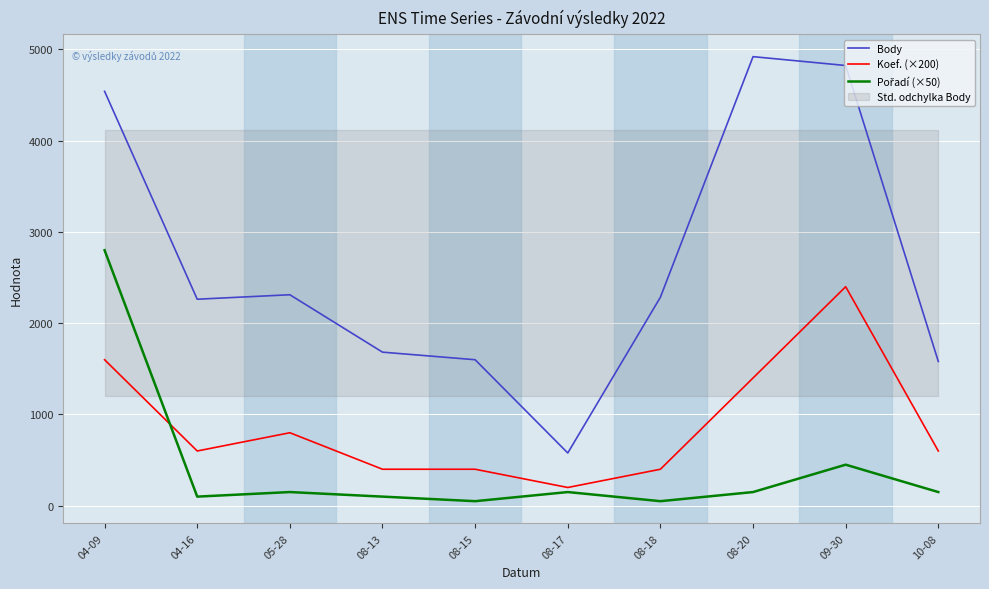

Does the chart display data point markers on the line(s)?

No